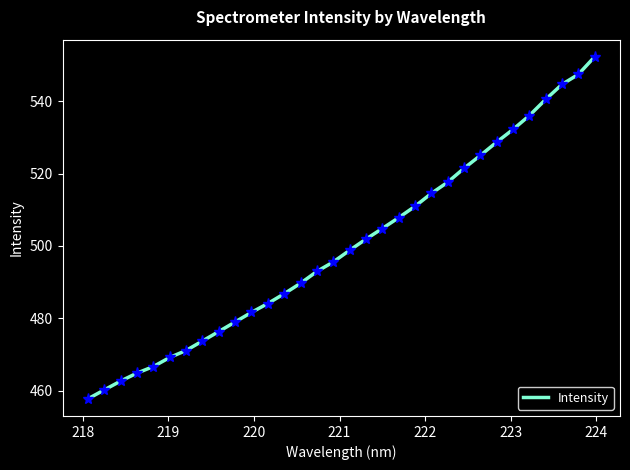

True or false: the data has more than 0 interior local peaks.

False